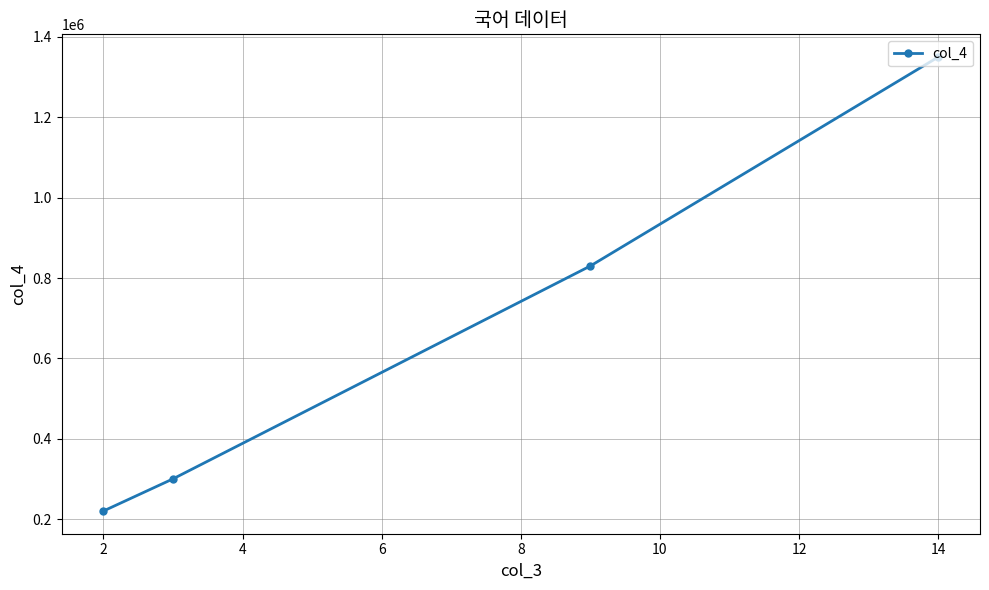

What is the sum of all values?

2700000